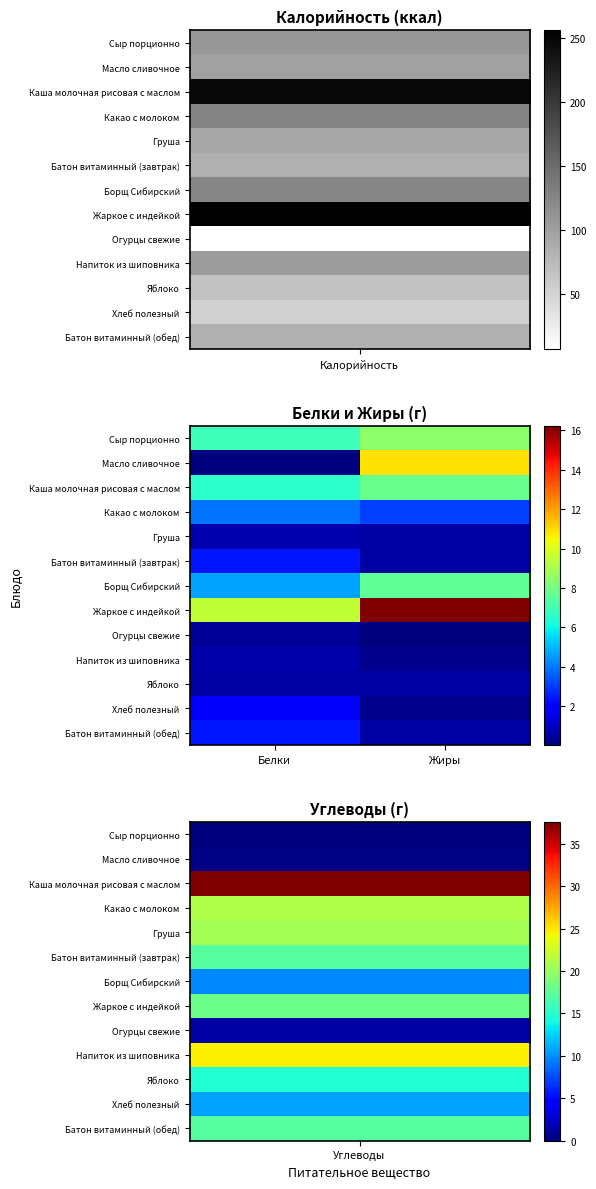

Rank the series by their maximum value, from lowest to highest.

Огурцы свежие, Яблоко, Напиток из шиповника, Груша, Хлеб полезный, Батон витаминный (завтрак), Батон витаминный (обед), Какао с молоком, Борщ Сибирский, Каша молочная рисовая с маслом, Сыр порционно, Масло сливочное, Жаркое с индейкой